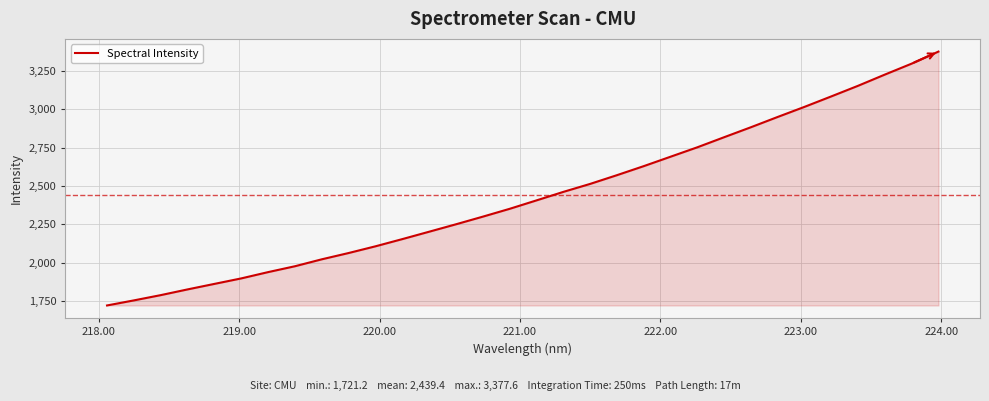

What is the greatest value displayed?

3377.6